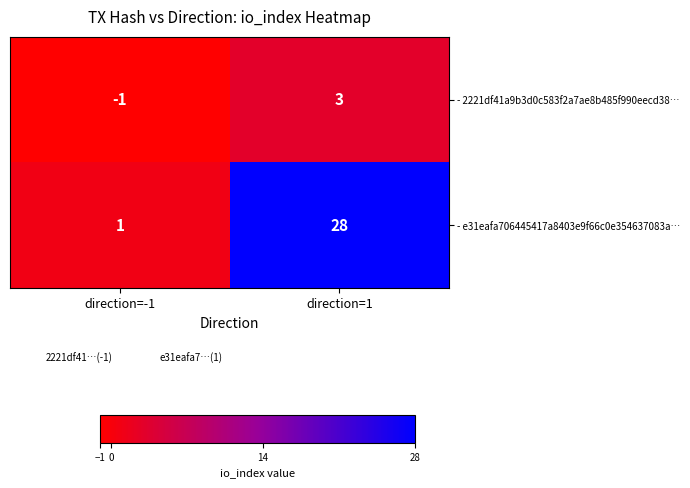

Count the number of data series in this chart.

2